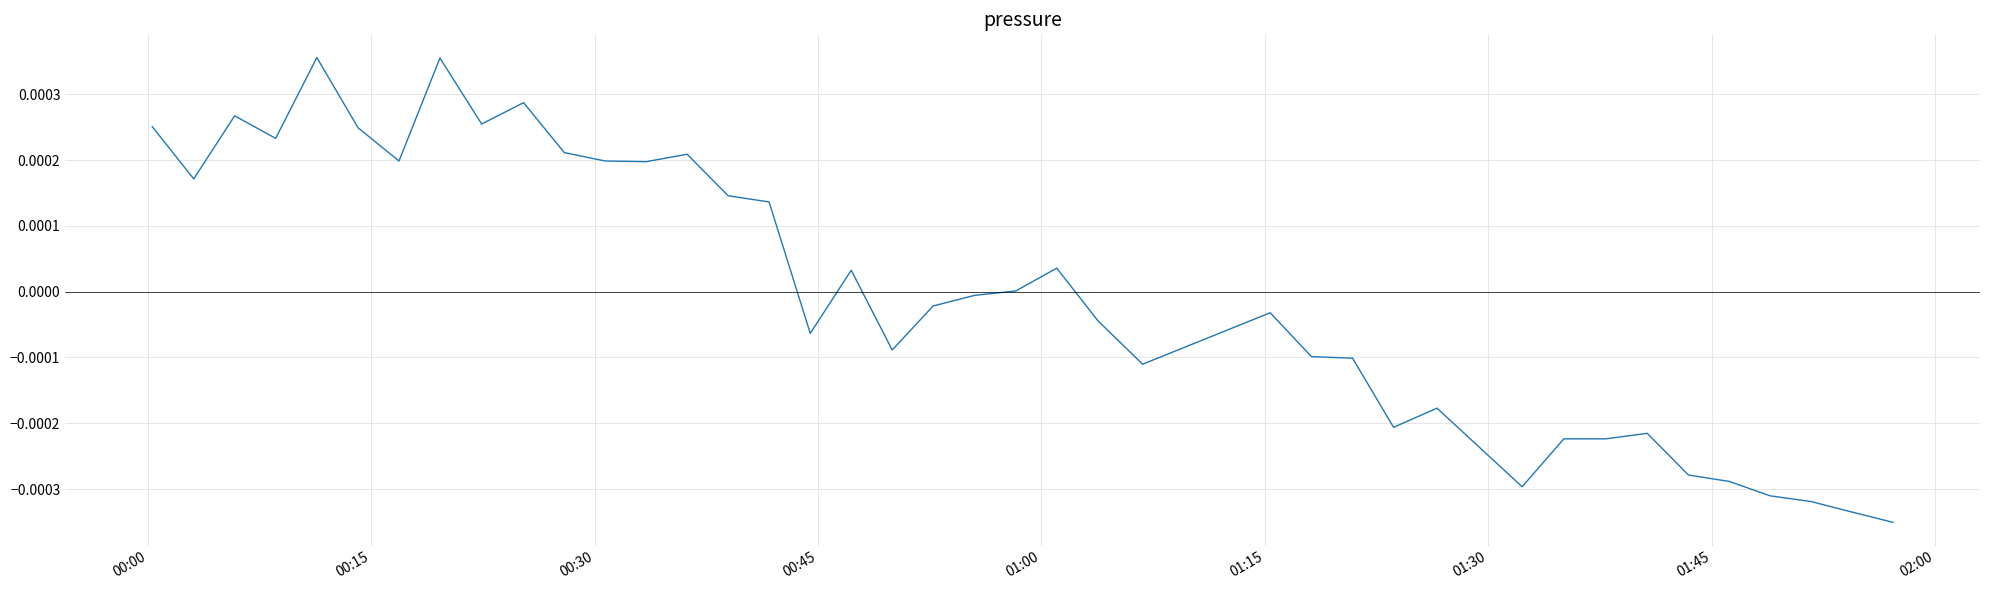

Is this an area chart (filled region under the line)?

No